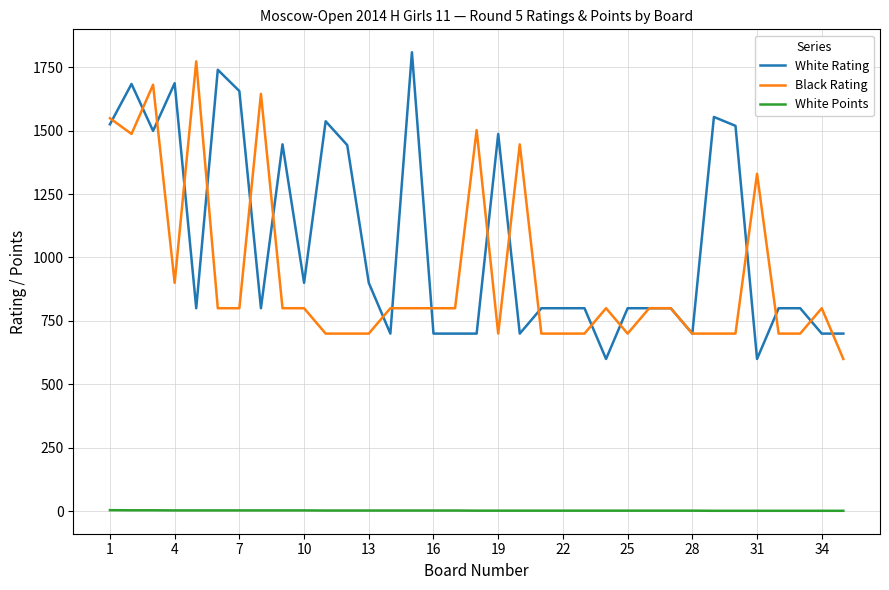

True or false: White Rating and White Points intersect in this chart.

False